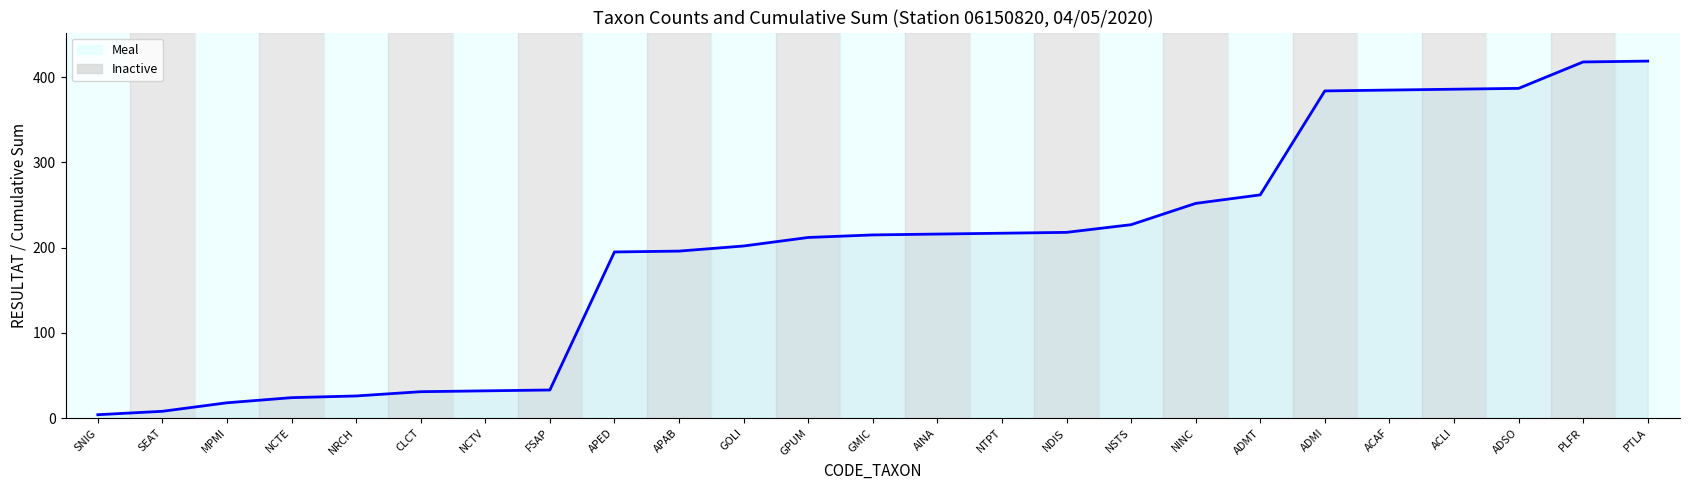

What is the difference between the maximum and minimum values?

415